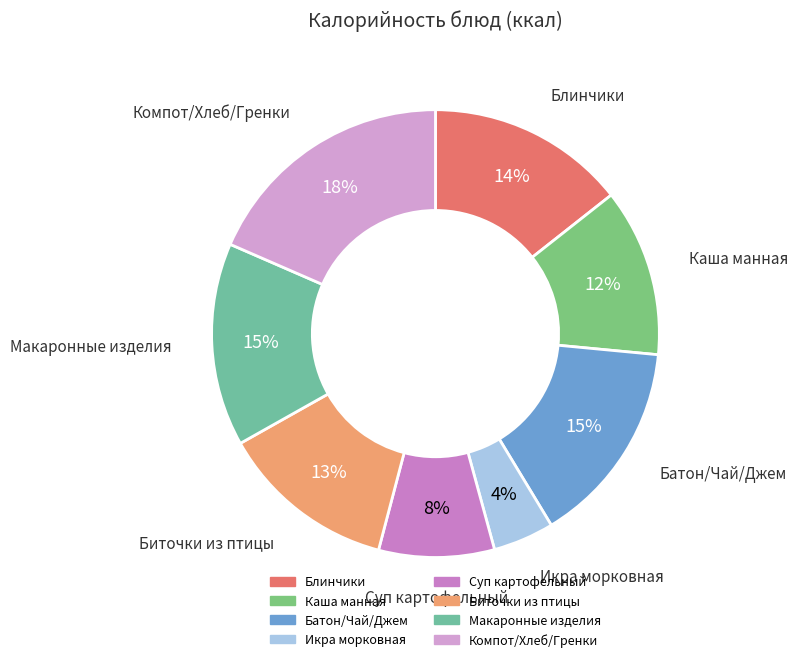

What is the largest slice in the pie chart?

Компот/Хлеб/Гренки